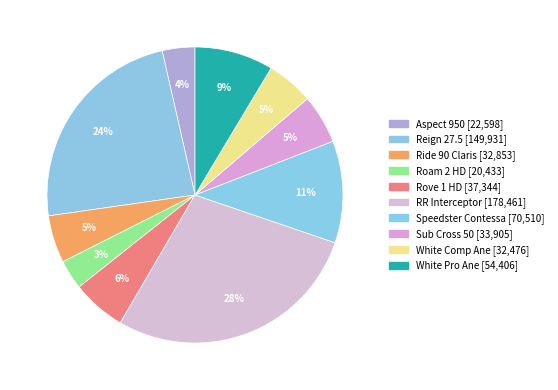

True or false: White Pro Ane accounts for 1% of the total.

False